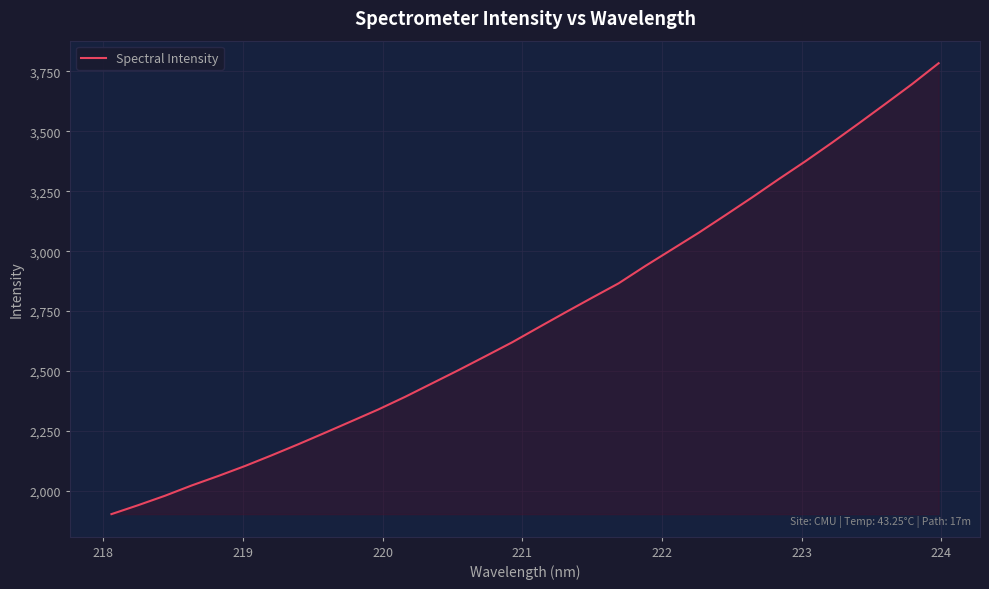

What is the greatest value displayed?

3783.5